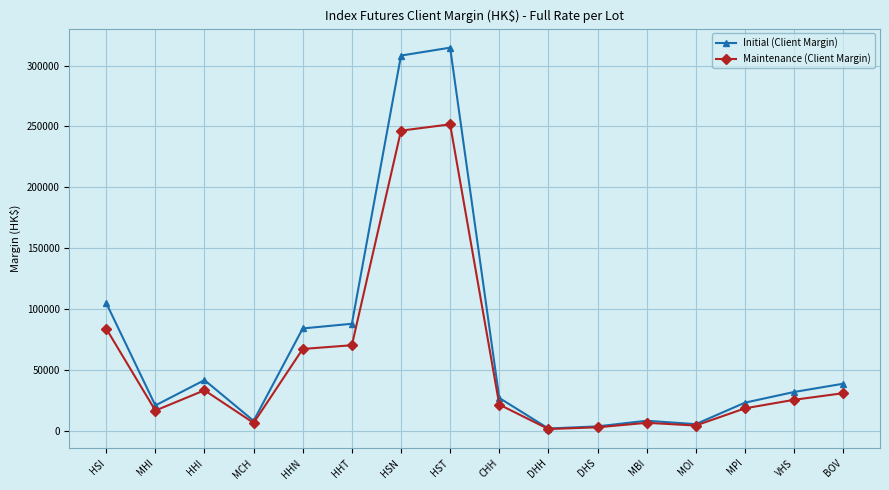

What is the maximum value for Initial (Client Margin)?

314704